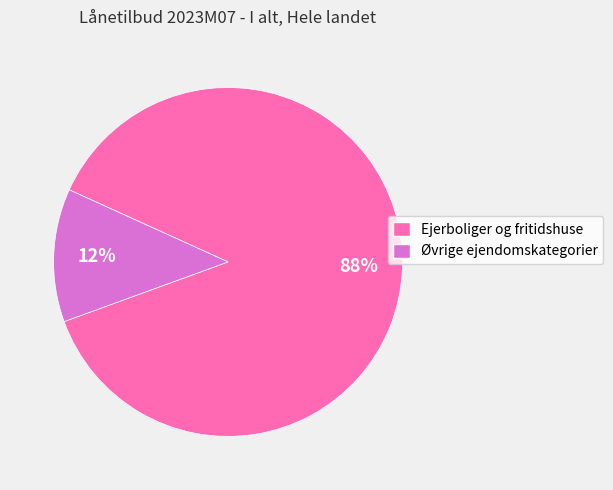

Which has a higher value, Øvrige ejendomskategorier or Ejerboliger og fritidshuse?

Ejerboliger og fritidshuse